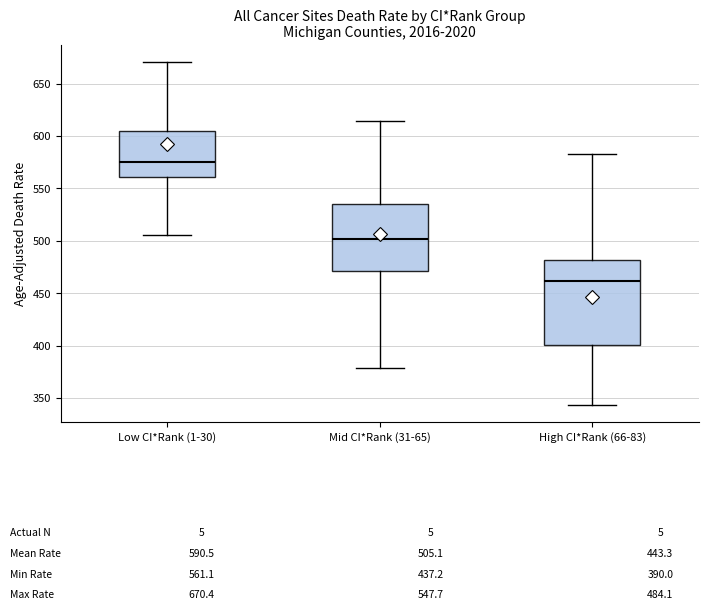

Which box has the highest median line?

Low CI*Rank (1-30)